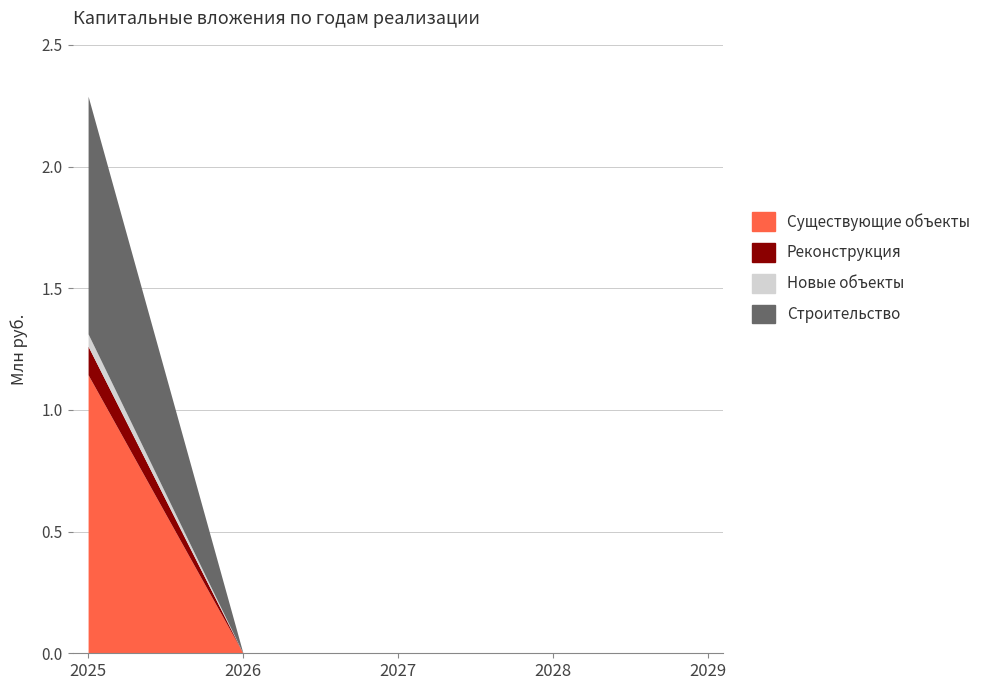

At which category is the sum across all series the highest?

2025